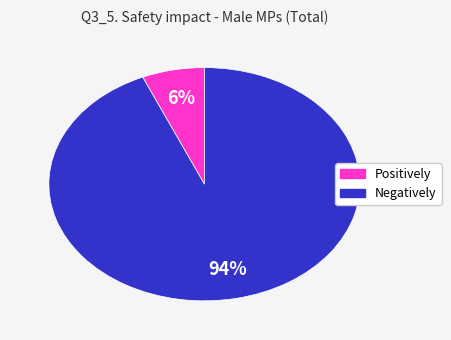

To the nearest percent, what is the average slice percentage?

50%